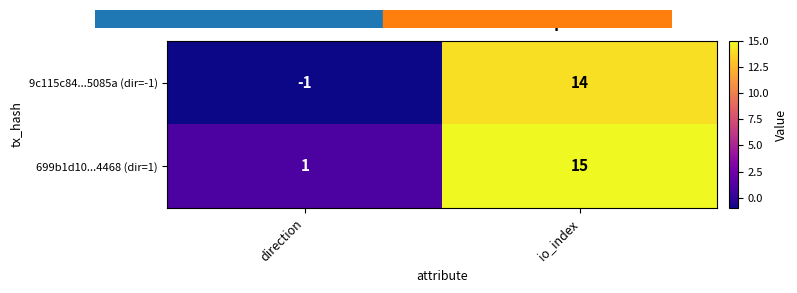

Rank the series at io_index from lowest to highest value.

9c115c84...5085a (dir=-1), 699b1d10...4468 (dir=1)